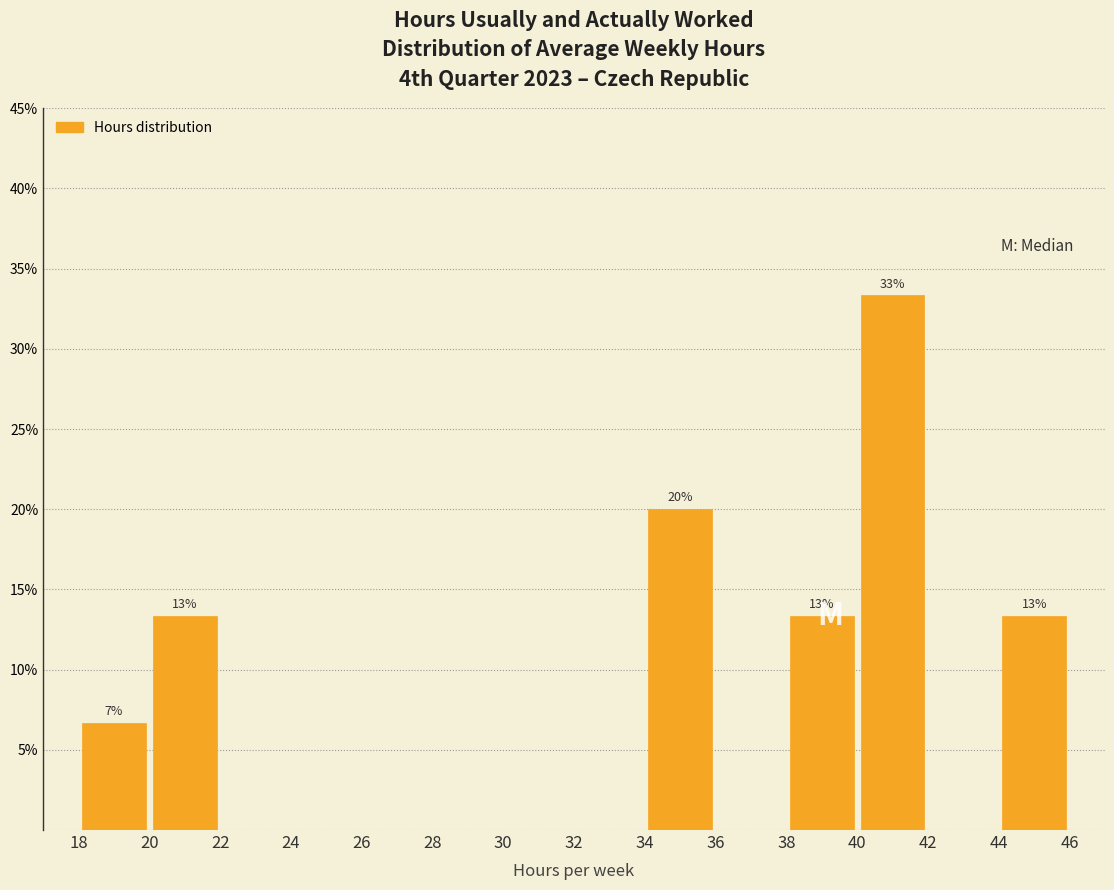

Which range on the x-axis has the tallest bar?

40 to 42